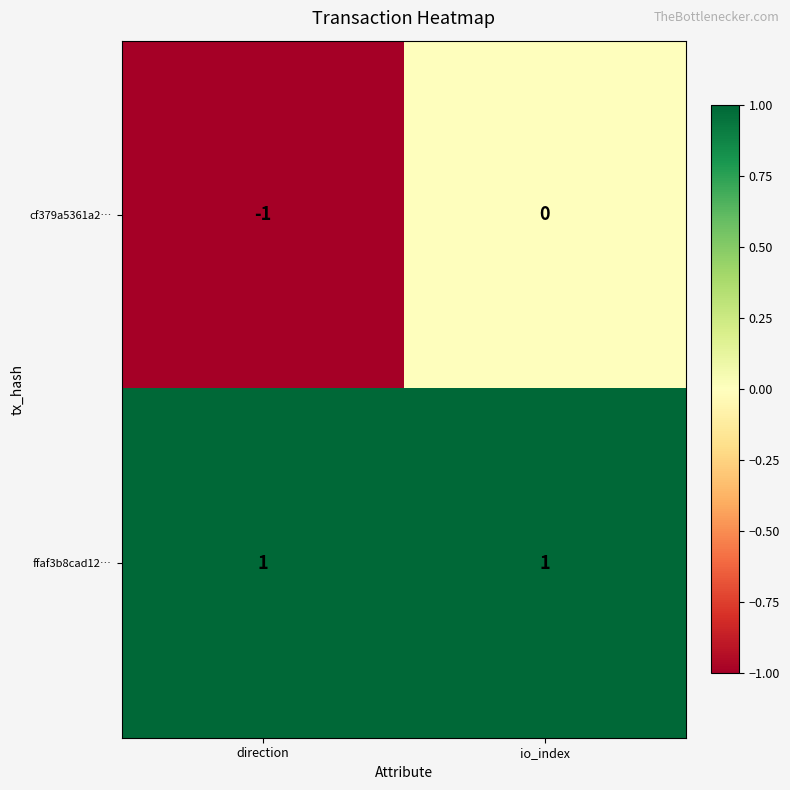

At which category is the sum across all series the highest?

io_index